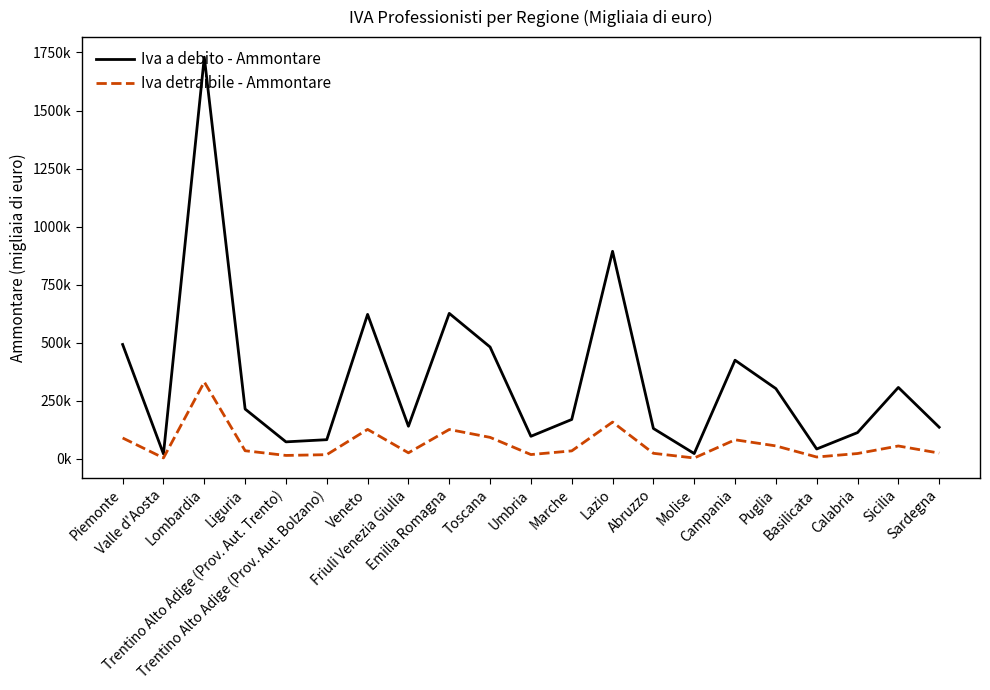

What is the spread (max minus min) of values at Lazio?

735358